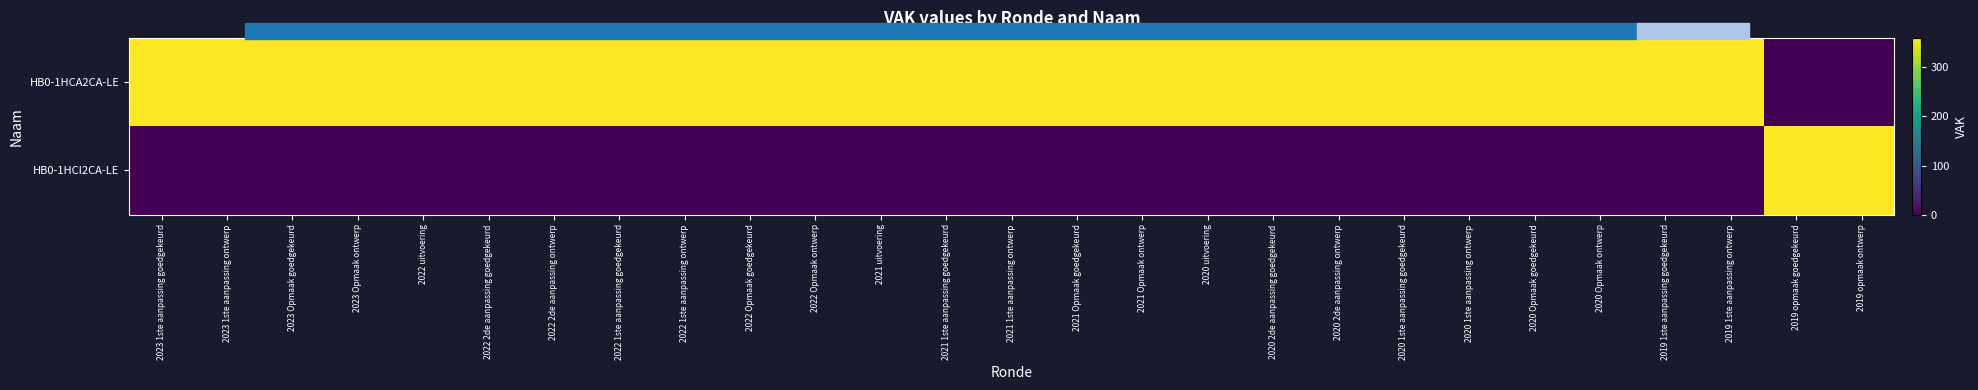

At which category is the sum across all series the highest?

2023 1ste aanpassing goedgekeurd